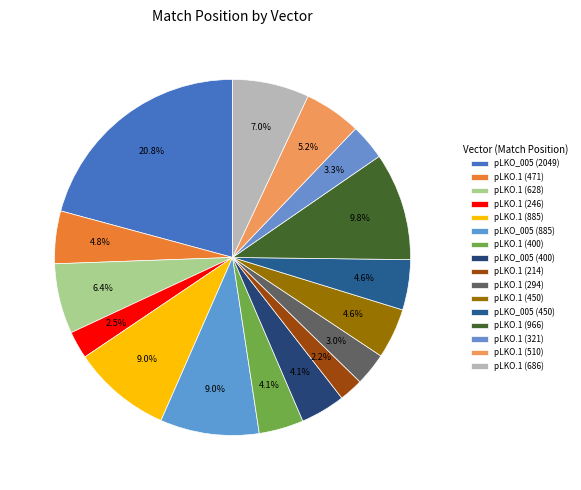

Is there a majority slice in this chart?

No